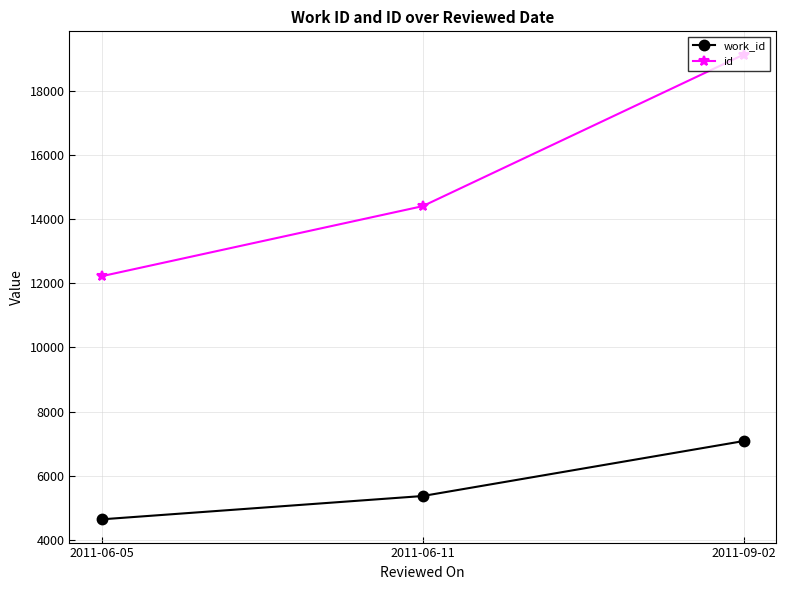

Reading left to right, what are all the values shown in this chart?

work_id: 4639	5366	7080
id: 12216	14400	19125